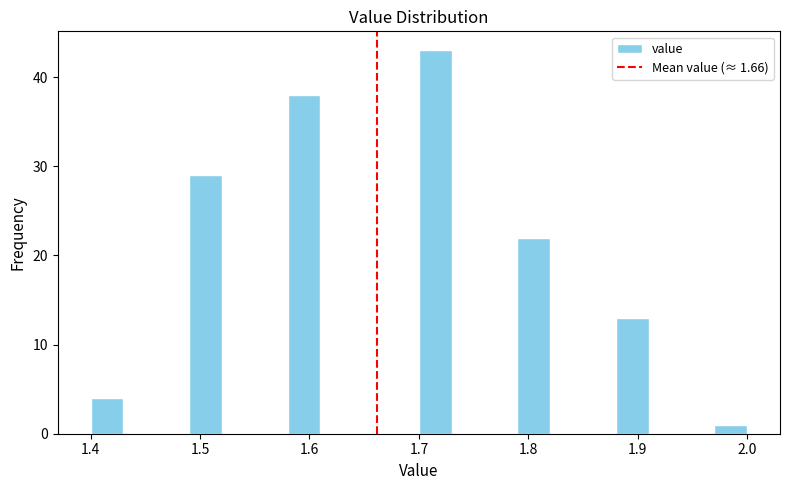

Around what value on the x-axis is the tallest bar? Give the approximate position of its centre, as read against the axis.

1.72